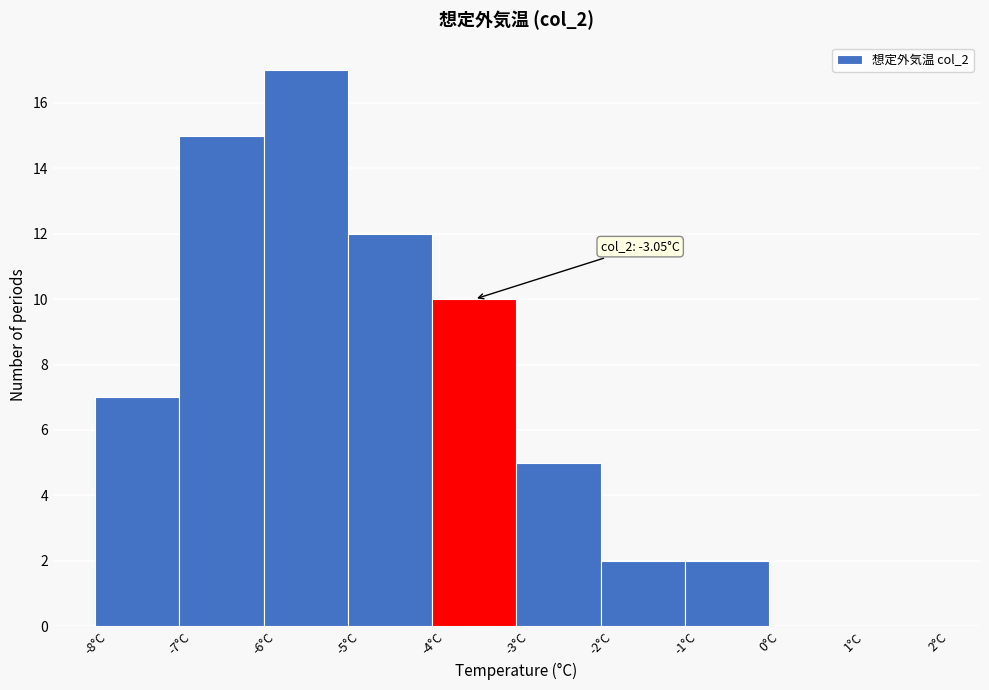

Over which range of the x-axis is the bar tallest?

-6 to -5